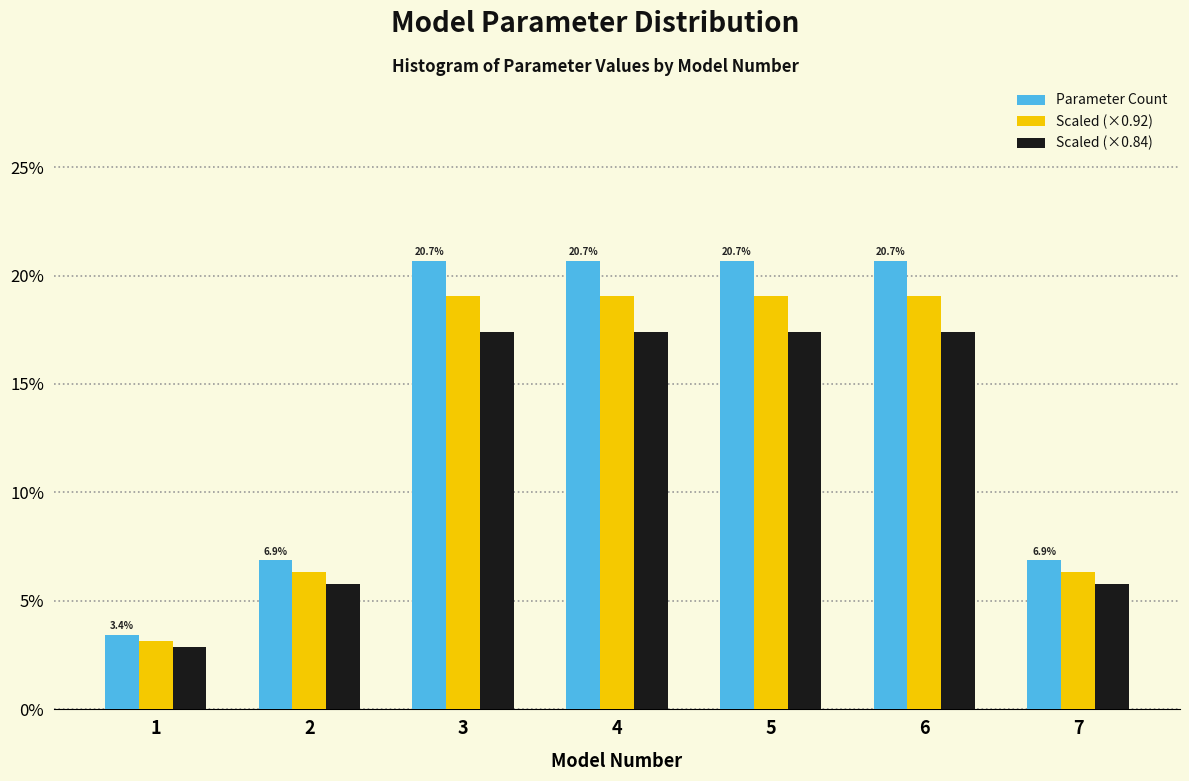

Reading right to left, extract all data points from this chart.

Parameter Count: 7=6.9	6=20.7	5=20.7	4=20.7	3=20.7	2=6.9	1=3.4
Scaled (×0.92): 7=6.3	6=19.0	5=19.0	4=19.0	3=19.0	2=6.3	1=3.2
Scaled (×0.84): 7=5.8	6=17.4	5=17.4	4=17.4	3=17.4	2=5.8	1=2.9